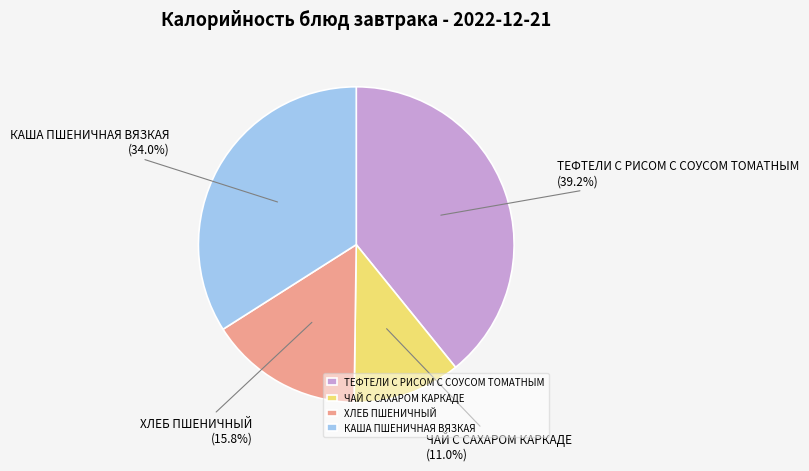

Is it true that ТЕФТЕЛИ С РИСОМ С СОУСОМ ТОМАТНЫМ is 39% of the pie?

True